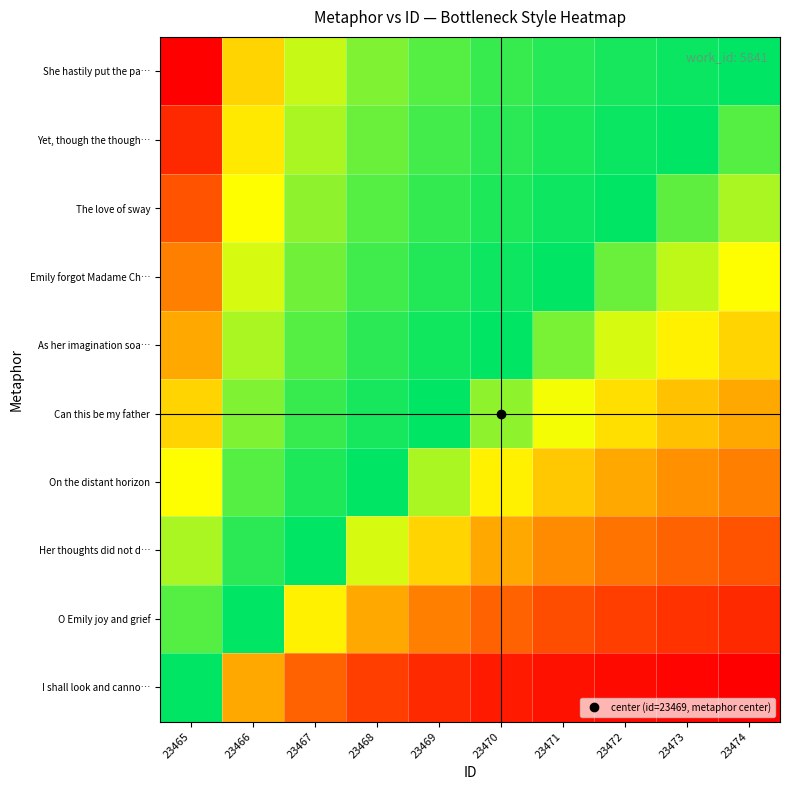

What is the difference between the highest and lowest values at 23474?

0.9